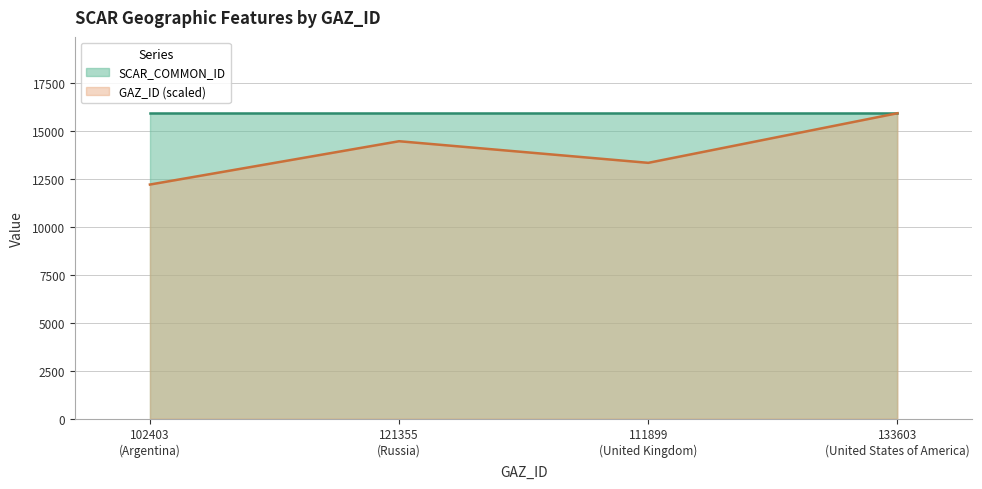

Which series has the largest range (max minus min)?

GAZ_ID (scaled)